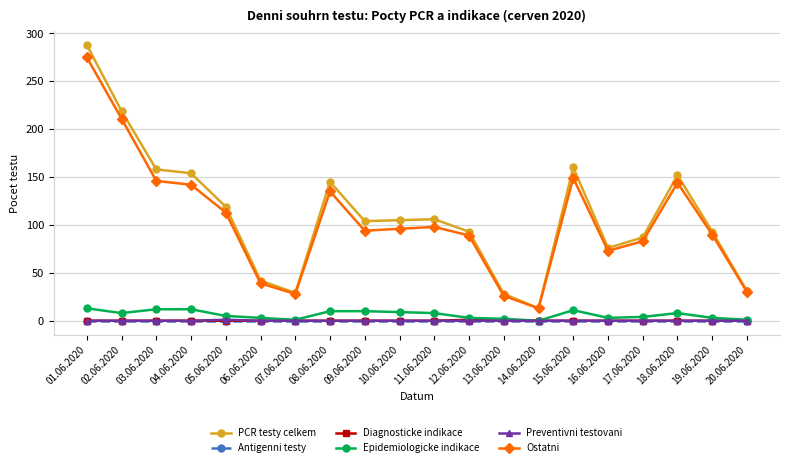

Which series has the largest range (max minus min)?

PCR testy celkem